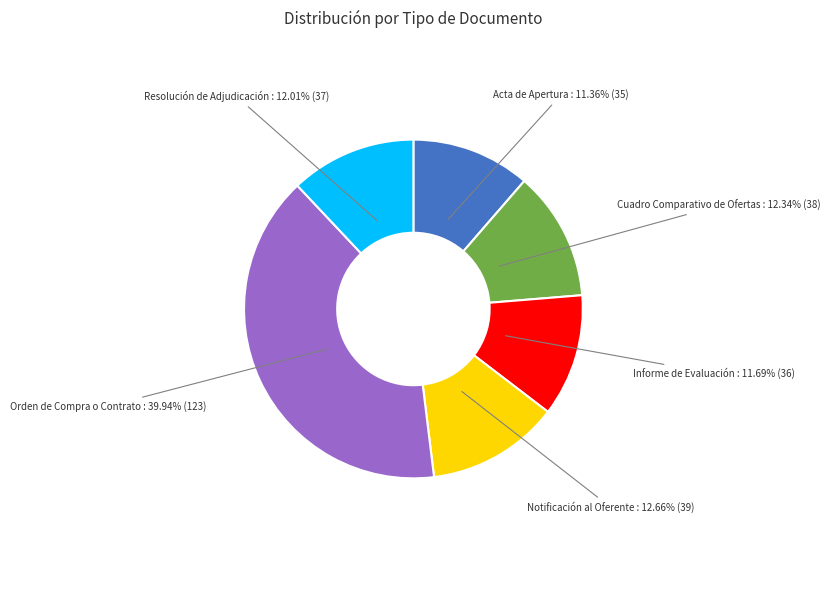

Is there a majority slice in this chart?

No